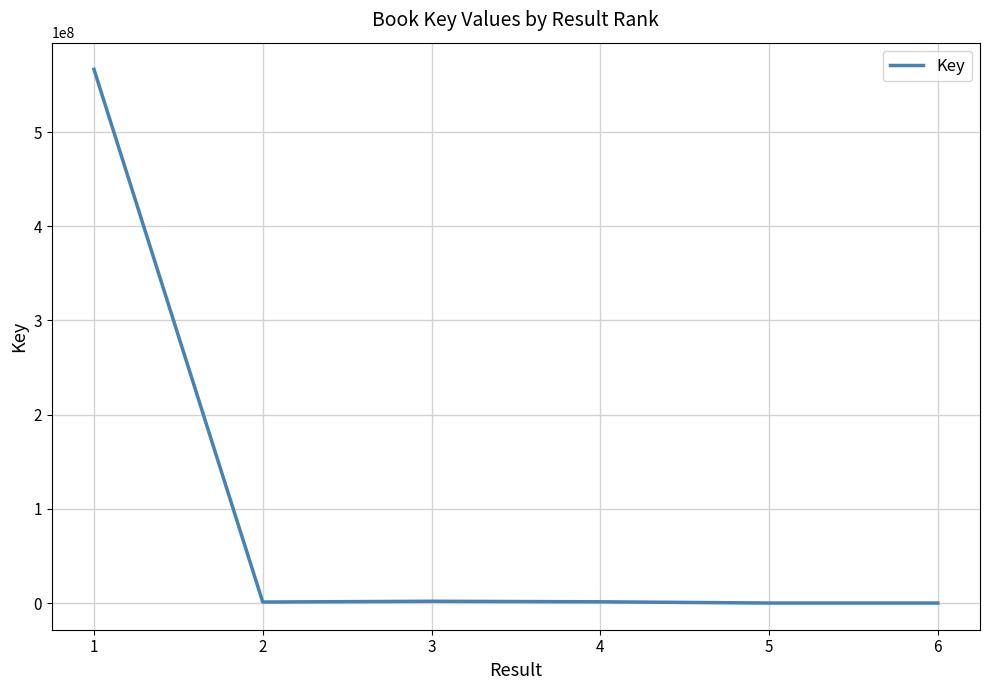

What is the difference between the maximum and minimum values?

566582045